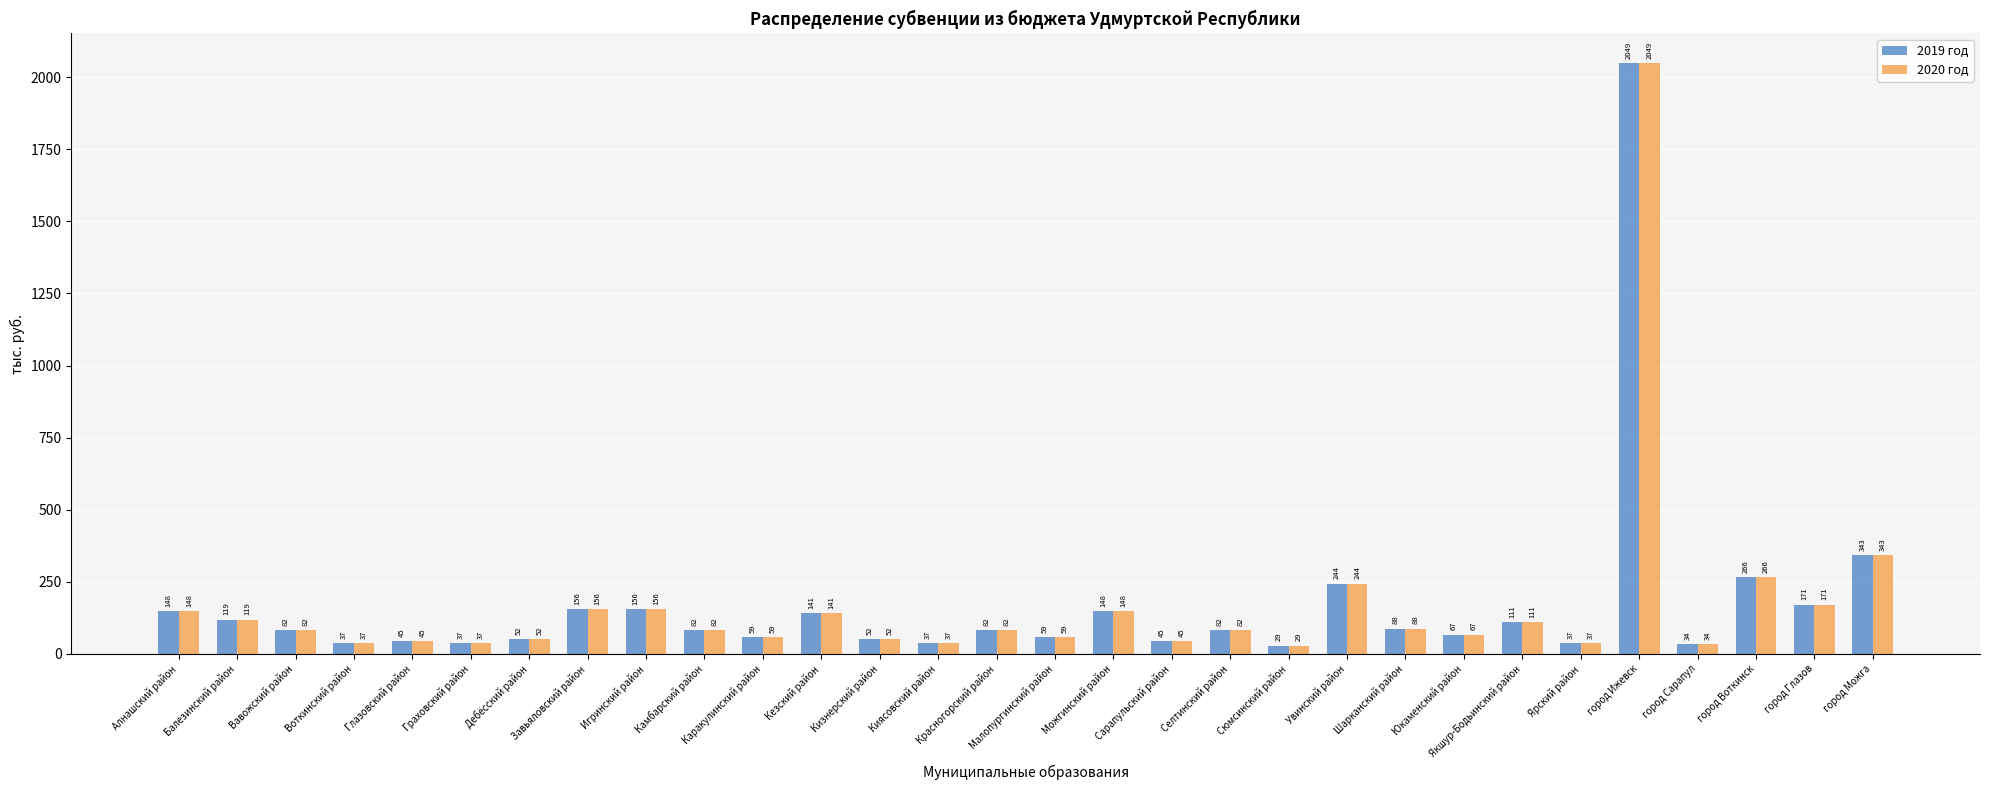

What is the highest value of the 2020 год series?

2048.8